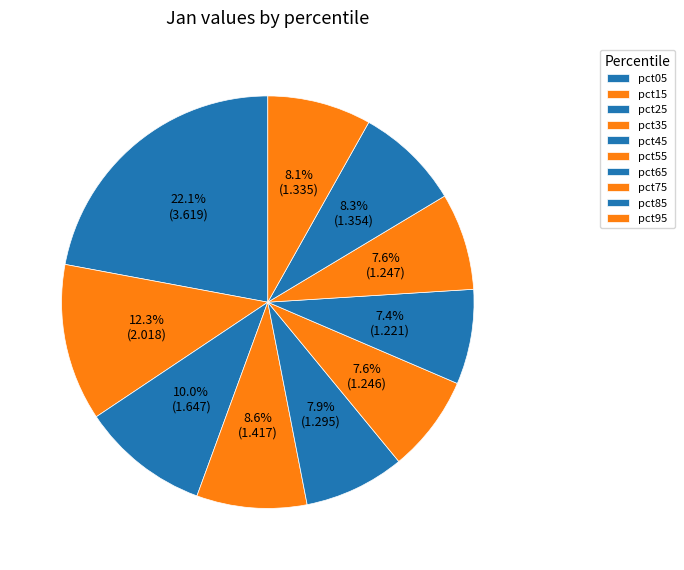

What is the ratio of the value at pct05 to the value at pct25?

2.2